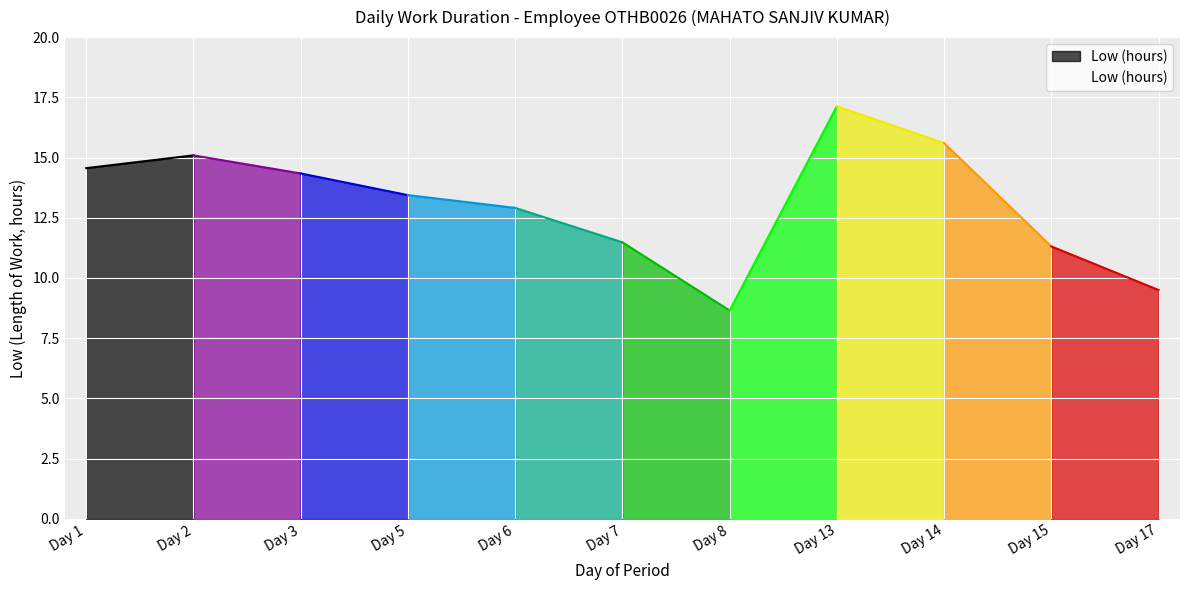

How many points are higher than both their immediate neighbors (excluding endpoints)?

2